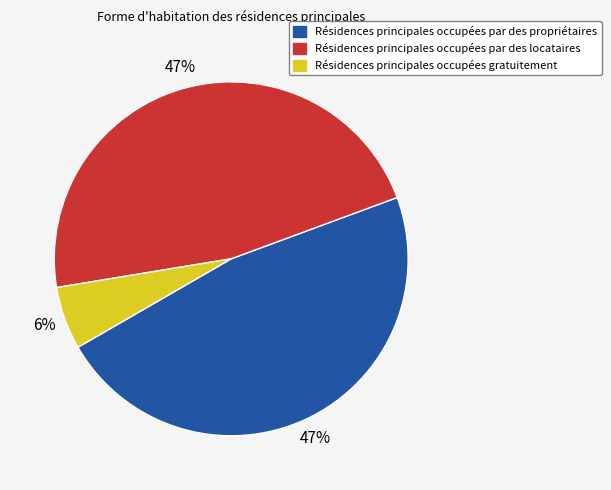

To the nearest percent, what is the average slice percentage?

33%